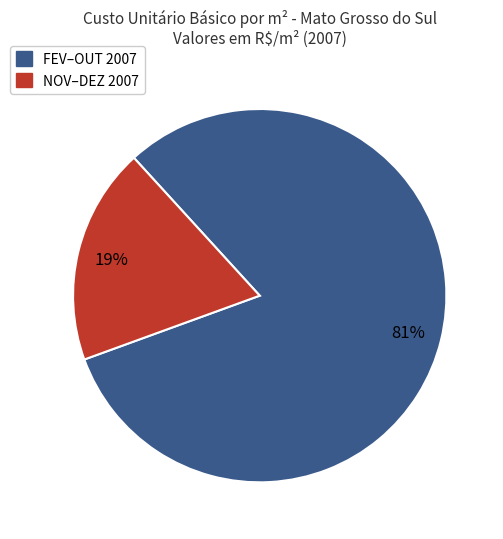

Count the number of slices in the pie.

2